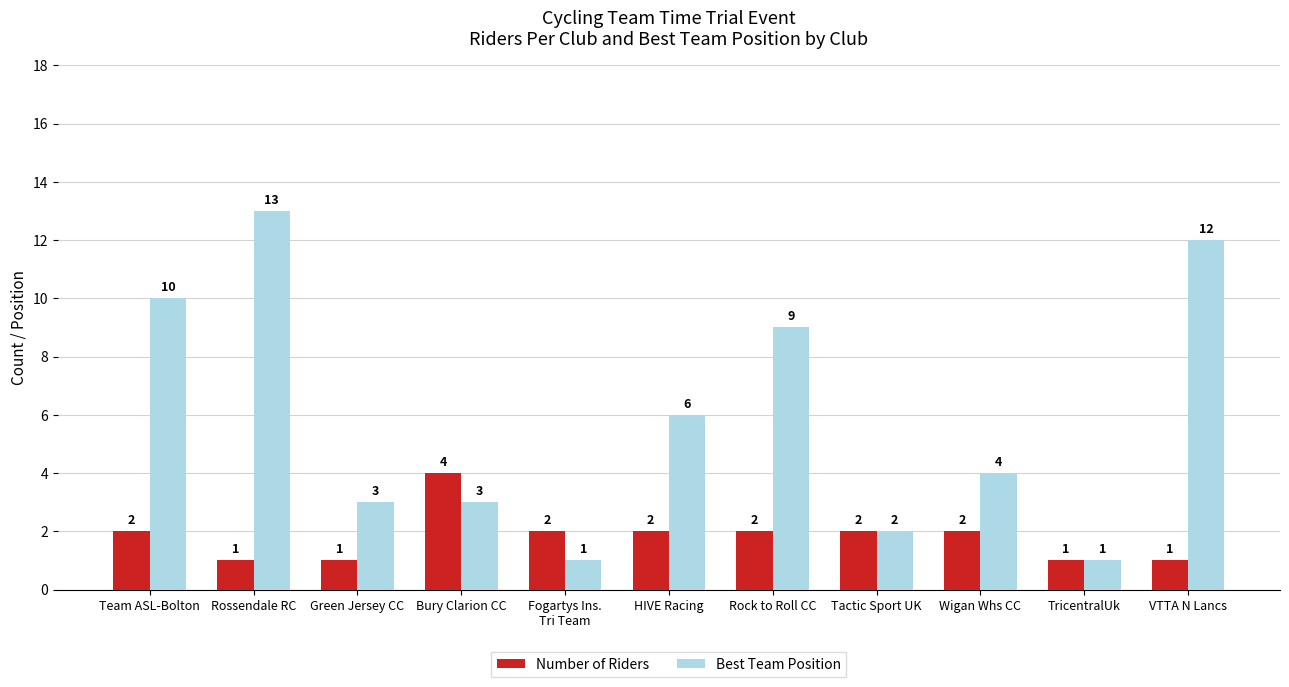

What is the difference between the Number of Riders values at Rossendale RC and HIVE Racing?

1